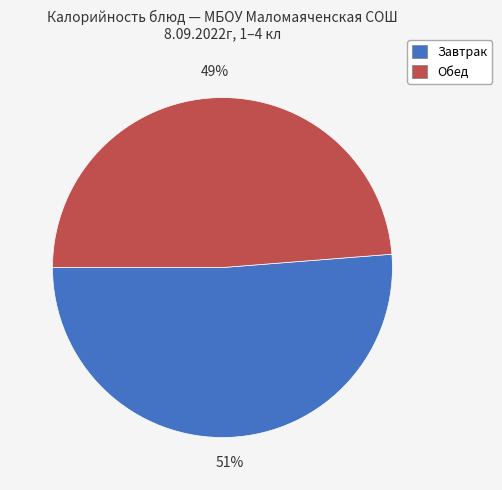

Does any single category account for the majority?

Yes